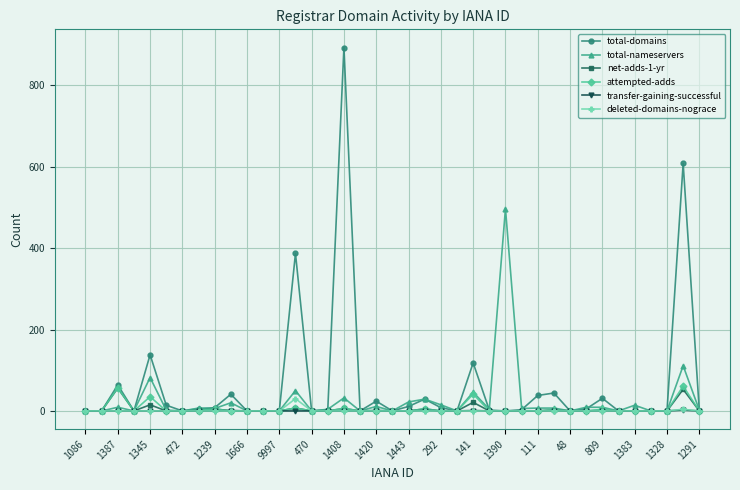

Which series has the largest range (max minus min)?

total-domains